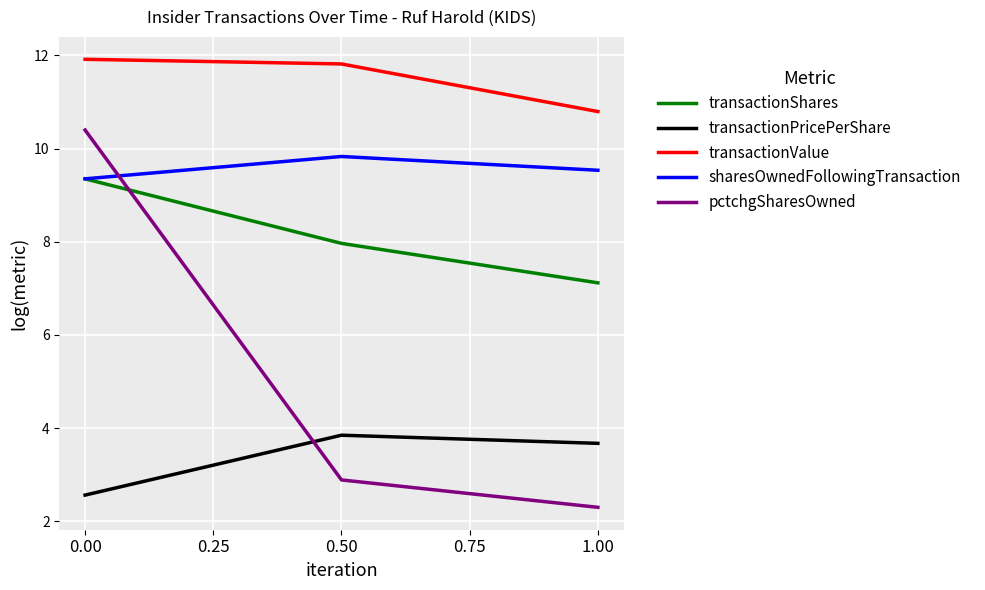

Rank the series by their maximum value, from lowest to highest.

transactionPricePerShare, transactionShares, sharesOwnedFollowingTransaction, pctchgSharesOwned, transactionValue